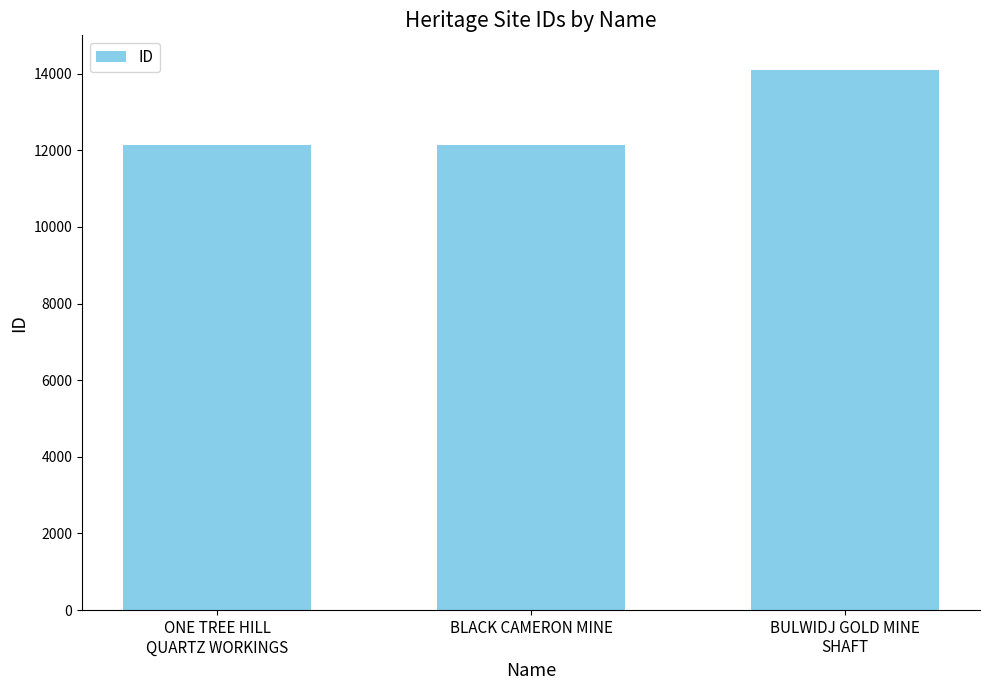

True or false: the data shows 14103 at BULWIDJ GOLD MINE
SHAFT.

True